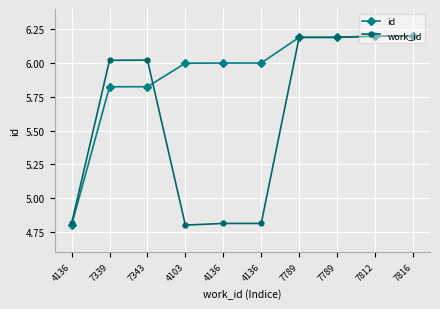

What is the difference between the maximum and second lowest values in the id series?

0.4